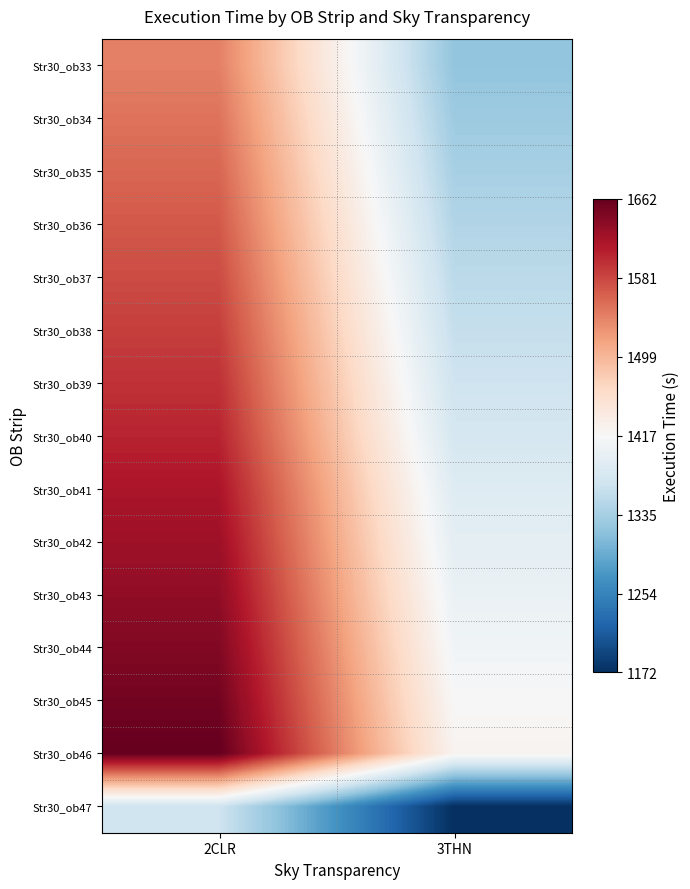

What is the greatest value displayed?

1662.2